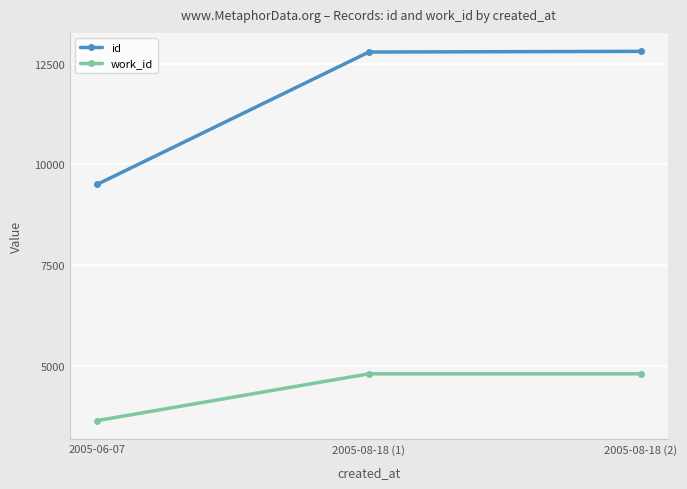

What is the spread (max minus min) of values at 2005-08-18 (2)?

8002